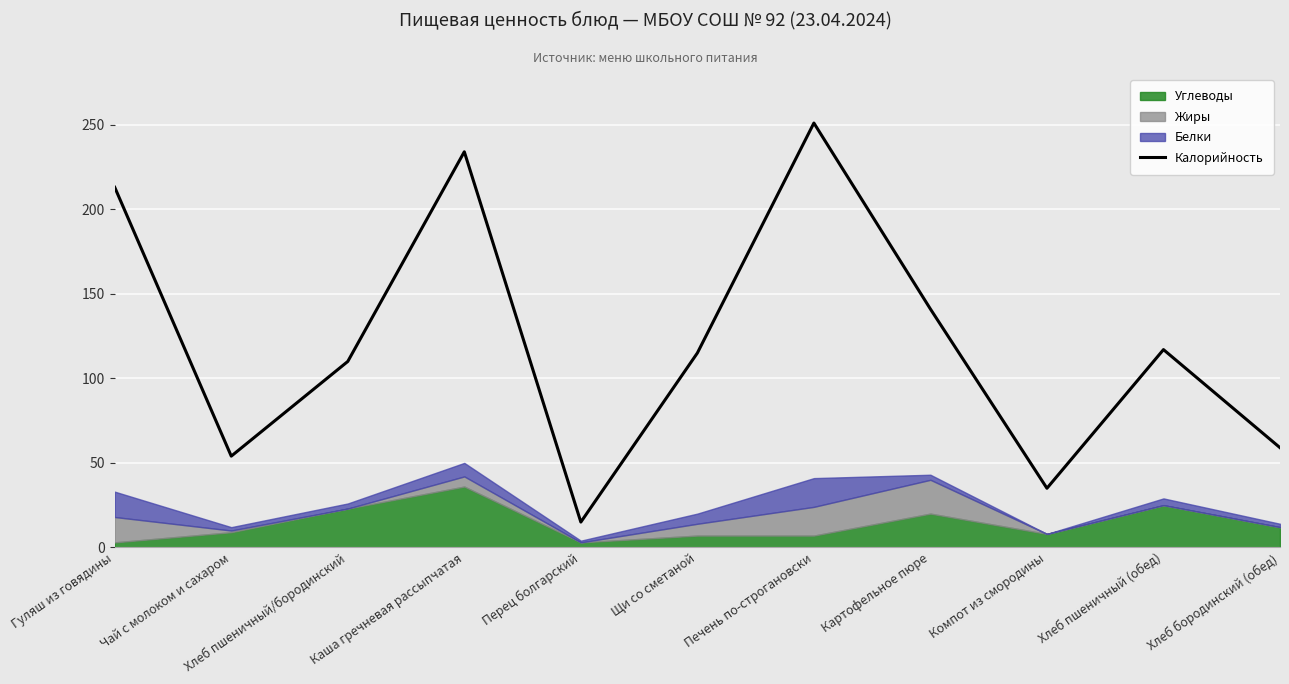

True or false: the data shows 59 at Хлеб бородинский (обед).

True